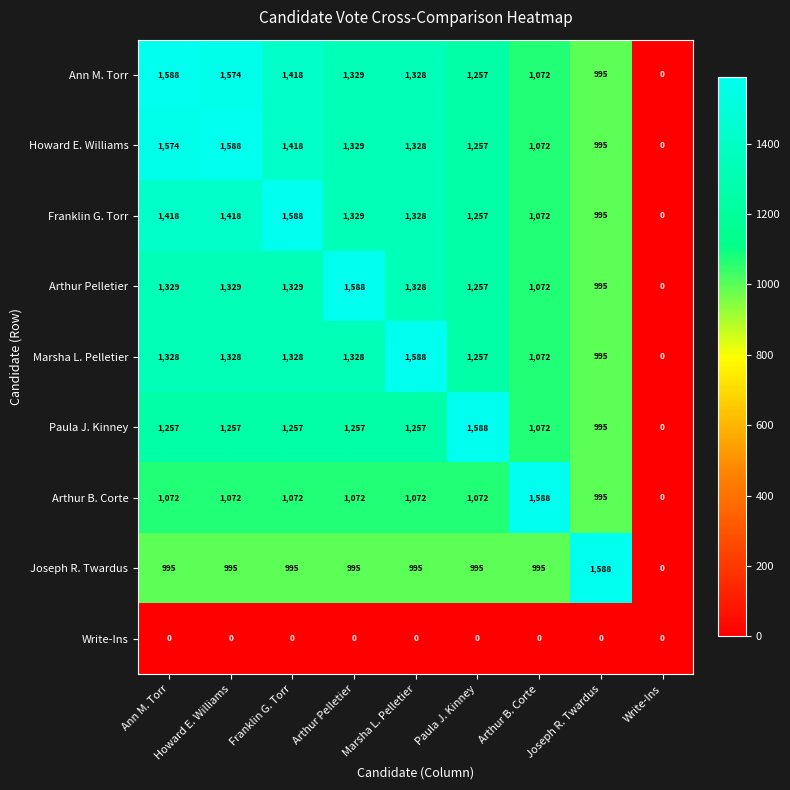

How many series are shown in this chart?

9